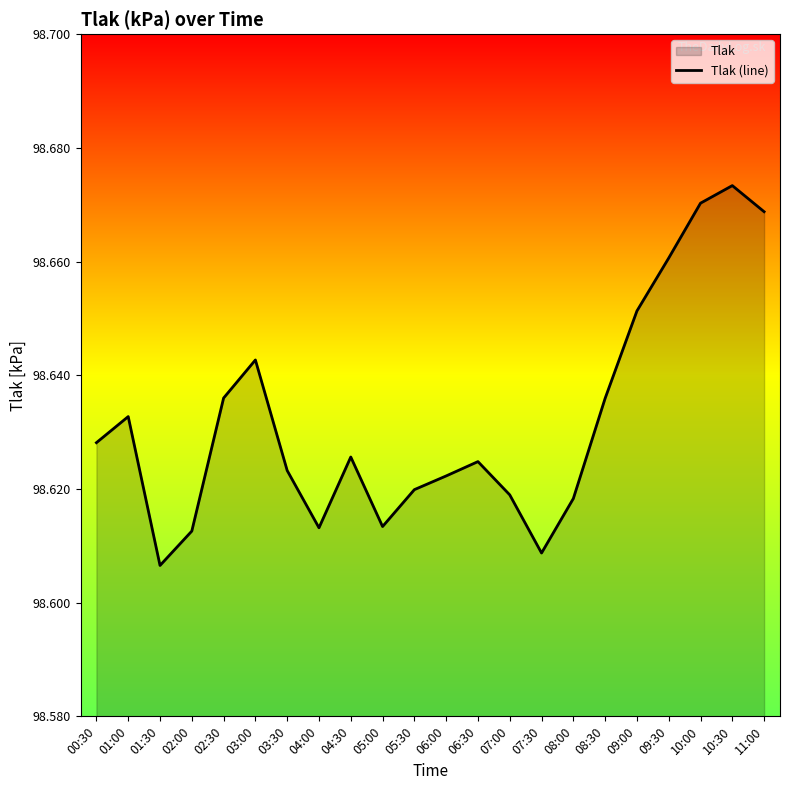

Reading right to left, extract all data points from this chart.

98.7	98.7	98.7	98.7	98.7	98.6	98.6	98.6	98.6	98.6	98.6	98.6	98.6	98.6	98.6	98.6	98.6	98.6	98.6	98.6	98.6	98.6